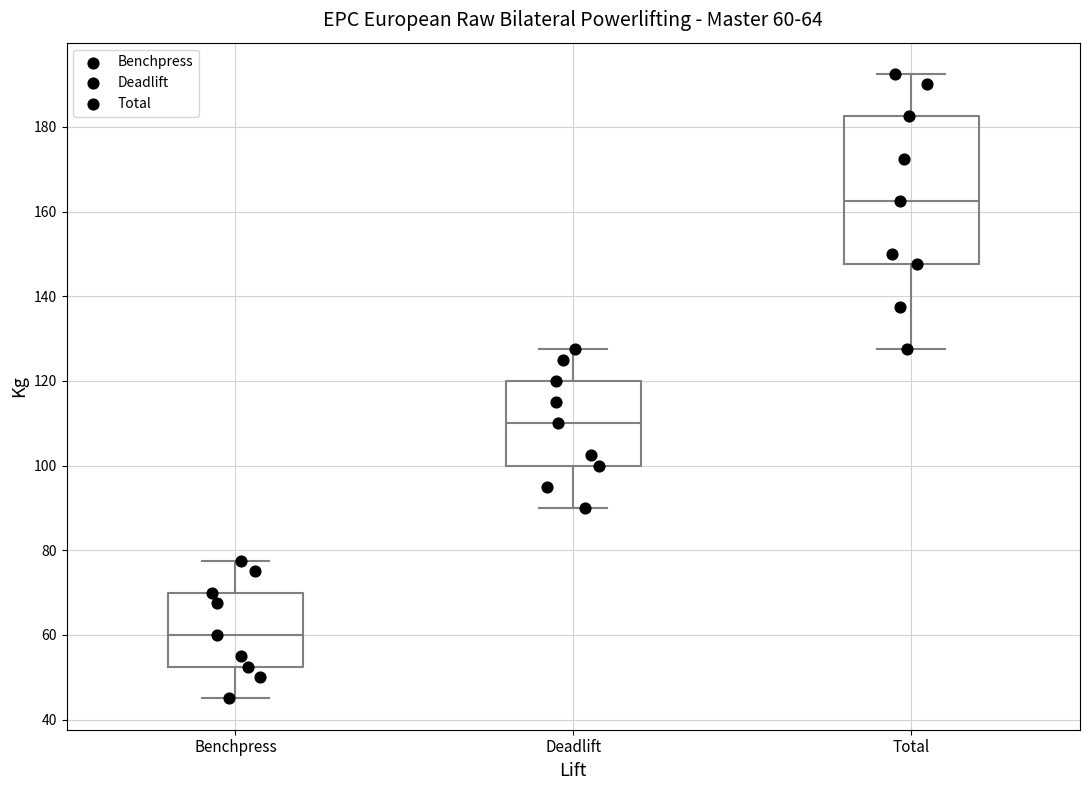

Which box has the highest median line?

Total